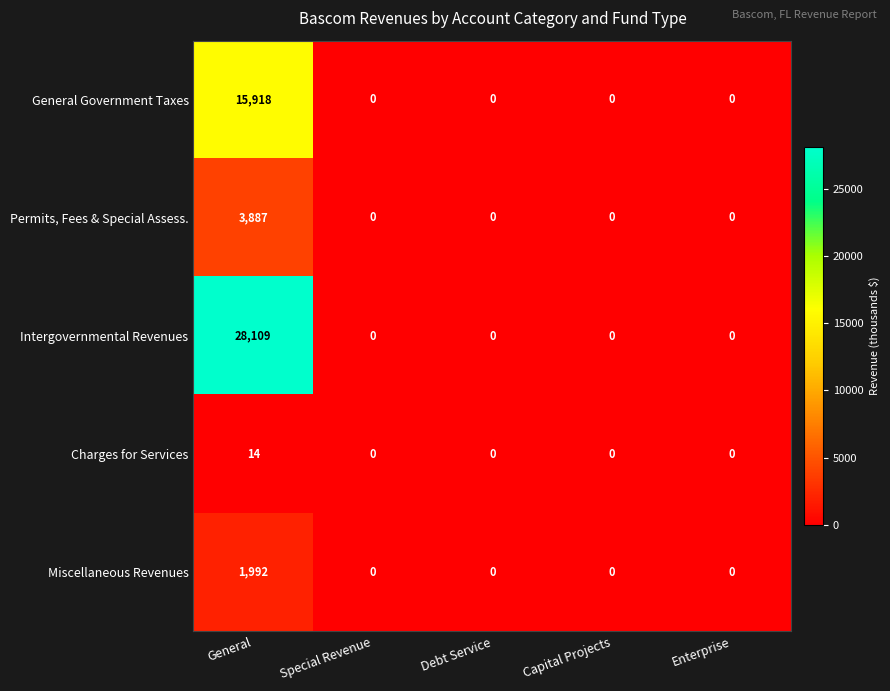

The value of Permits, Fees & Special Assess. at Capital Projects is 0. True or false?

True